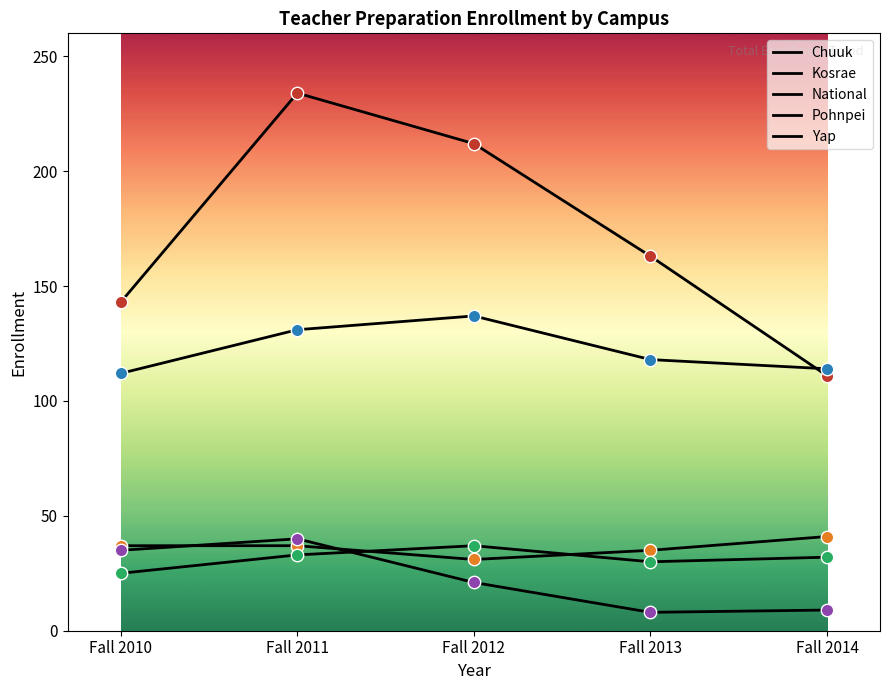

What is the total value across all series at Fall 2010?

352